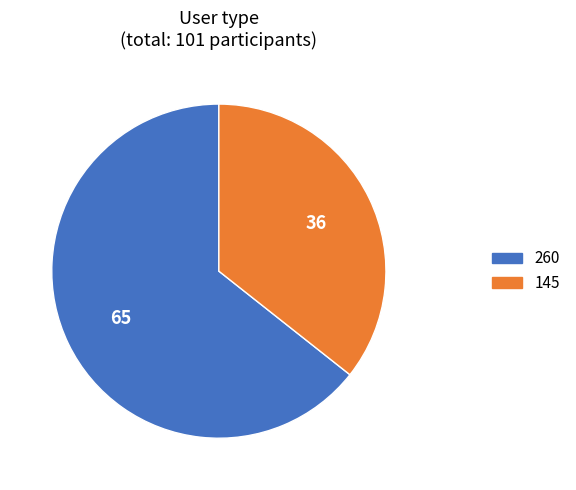

What is the ratio of the value at 145 to the value at 260?

0.6